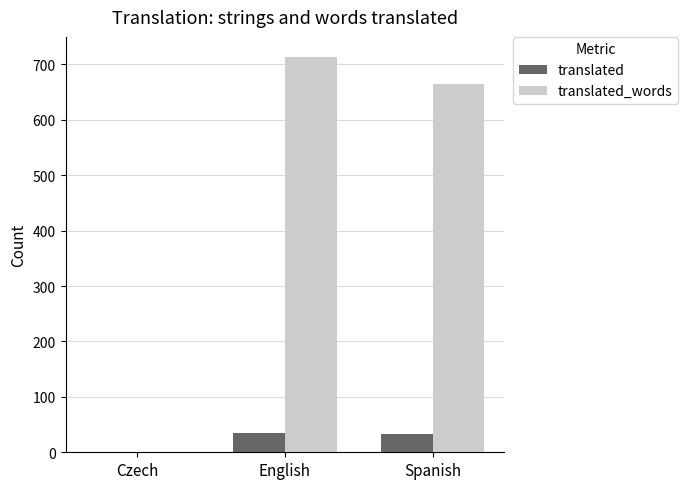

The translated series shows 35 at English. True or false?

True